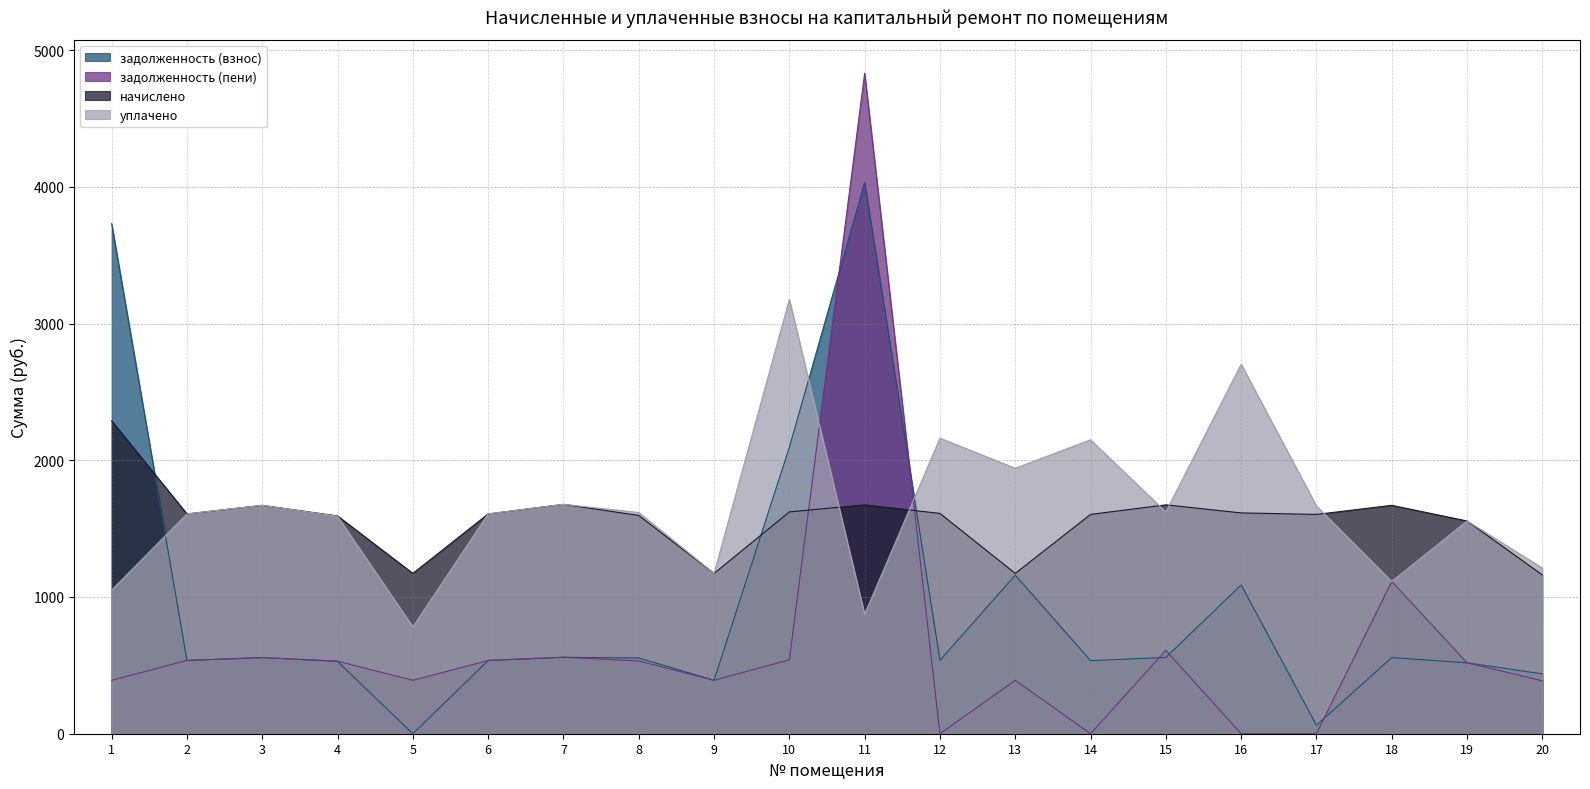

Reading left to right, extract all data points from this chart.

задолженность (взнос): 3730.1	535.8	556.7	528.4	0.0	535.8	559.2	553.9	390.8	2095.6	4030.9	537.1	1159.9	534.6	558.0	1088.2	62.0	556.7	518.6	437.8
задолженность (пени): 390.8	535.8	556.7	530.9	390.8	535.8	559.2	532.2	390.8	540.8	4830.7	0.0	390.8	0.0	609.7	0.0	0.0	1113.5	518.6	387.1
начислено: 2288.4	1607.5	1670.2	1592.8	1172.5	1607.5	1677.6	1596.5	1172.5	1622.3	1673.9	1611.2	1172.5	1603.9	1673.9	1614.9	1603.9	1670.2	1555.9	1161.4
уплачено: 1050.9	1607.5	1670.2	1590.3	781.6	1607.5	1677.6	1618.2	1172.5	3177.1	874.1	2161.4	1941.5	2149.4	1622.2	2703.1	1665.8	1113.5	1555.9	1212.1